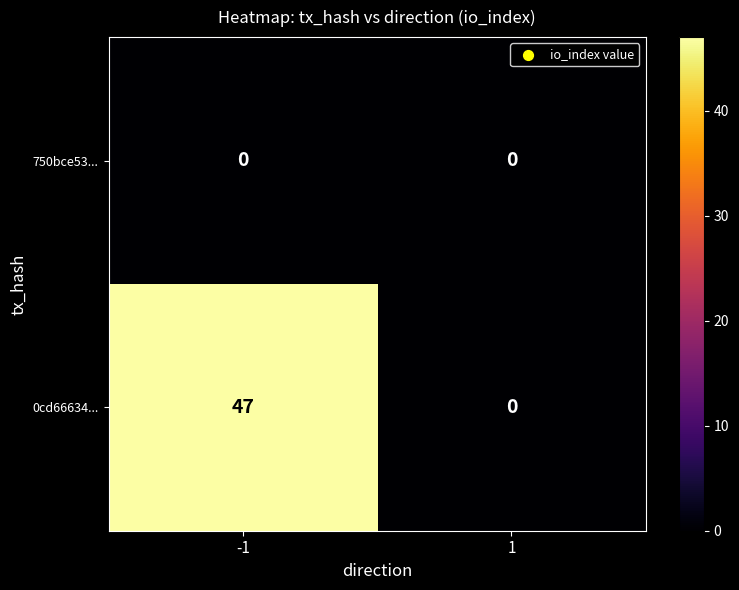

True or false: 0cd66634... has a value of 32 at 1.

False